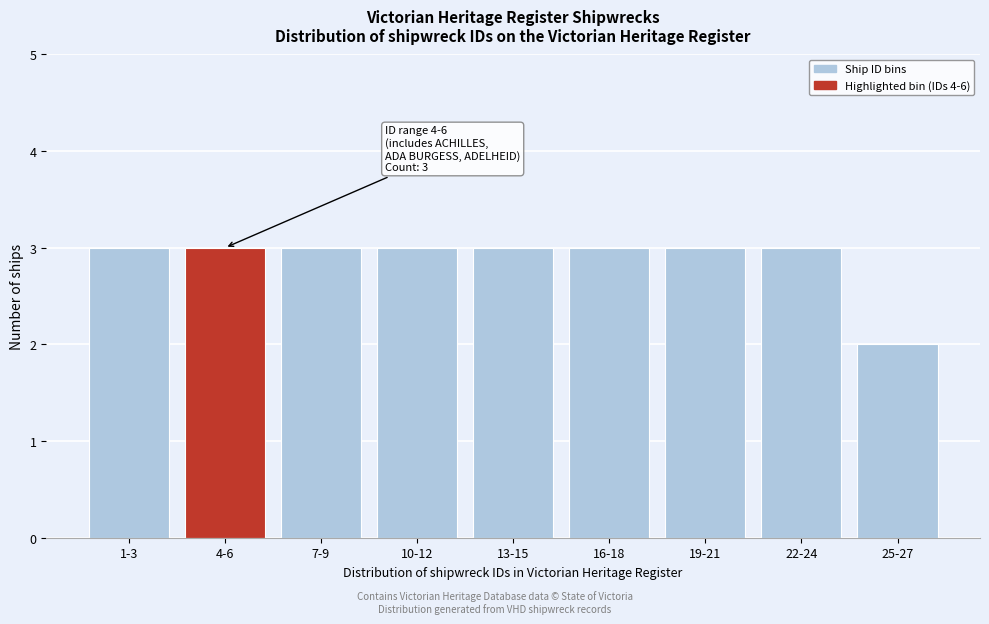

Reading left to right, extract all data points from this chart.

3	3	3	3	3	3	3	3	2